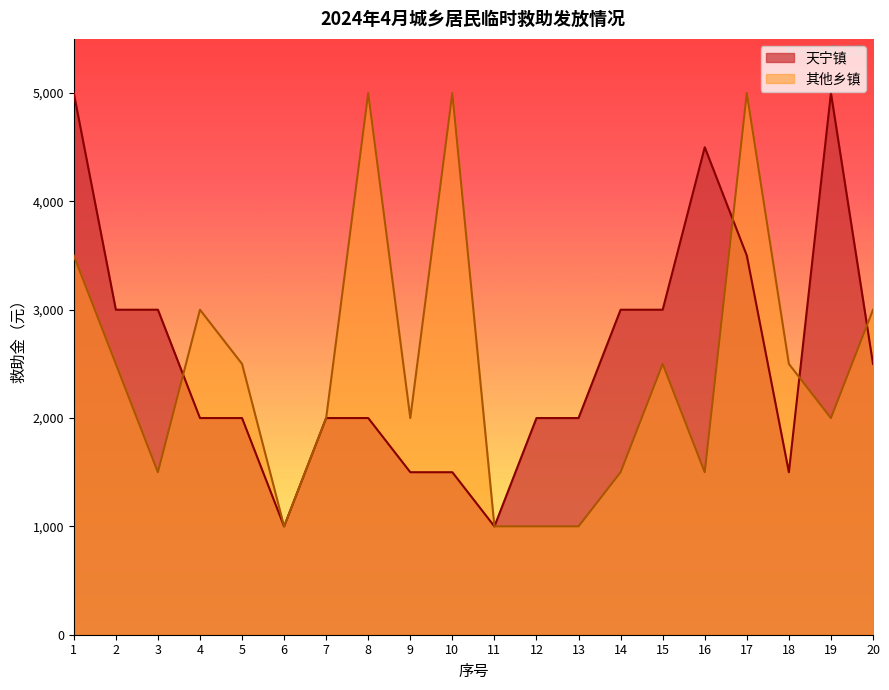

Rank the series by their maximum value, from highest to lowest.

天宁镇, 其他乡镇